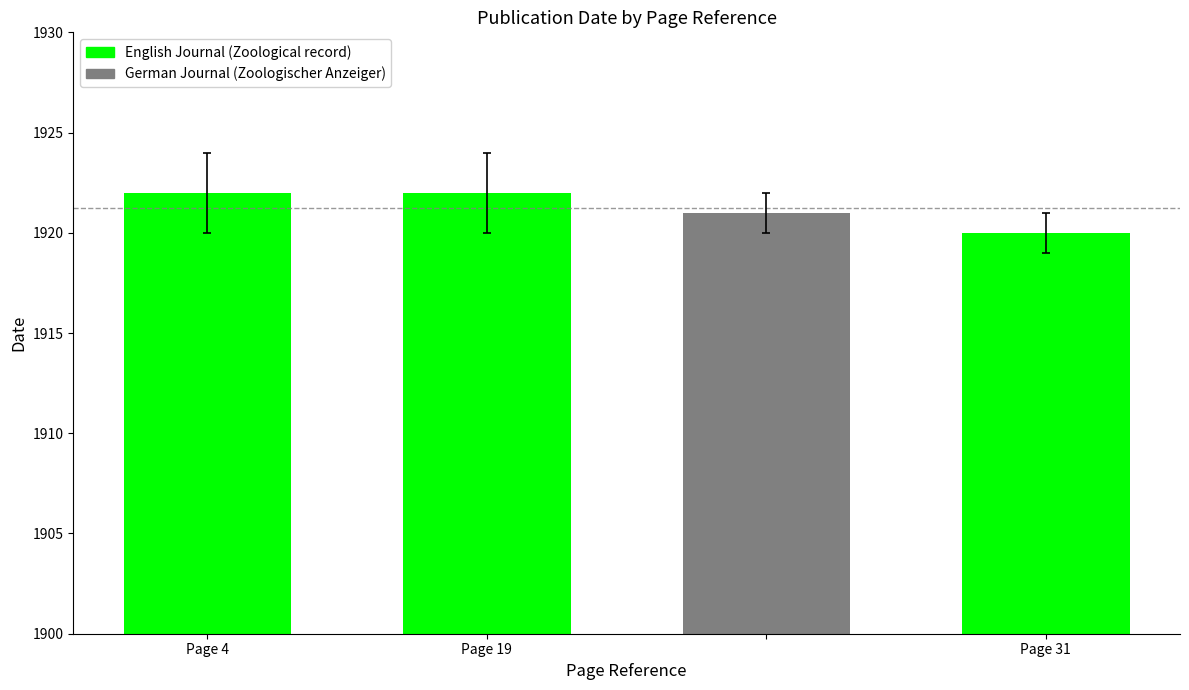

Does the chart contain stacked bars?

No